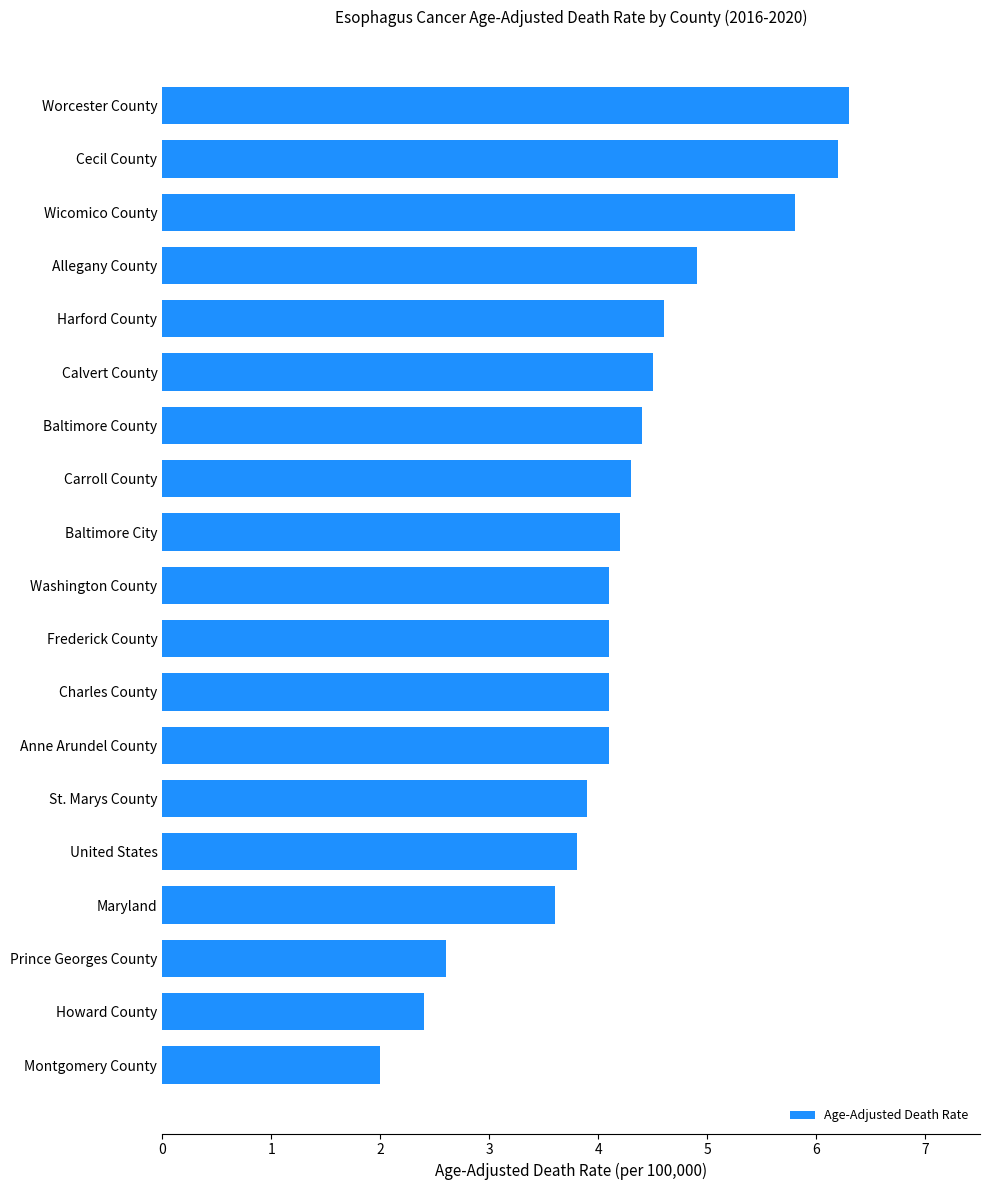

What is the greatest value displayed?

6.3